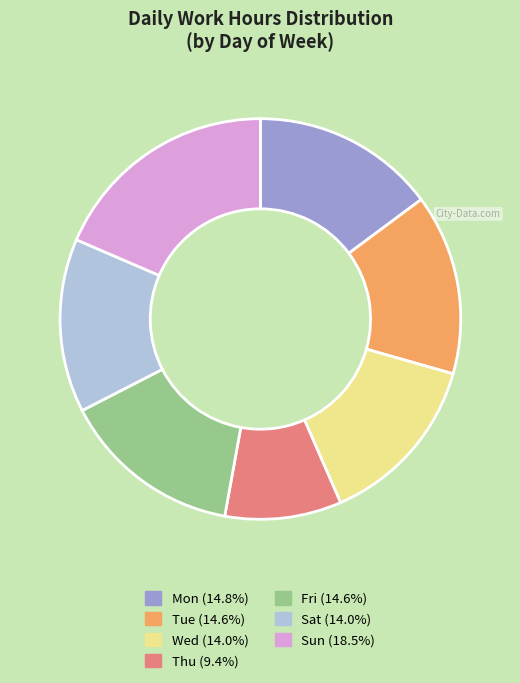

Is there a majority slice in this chart?

No